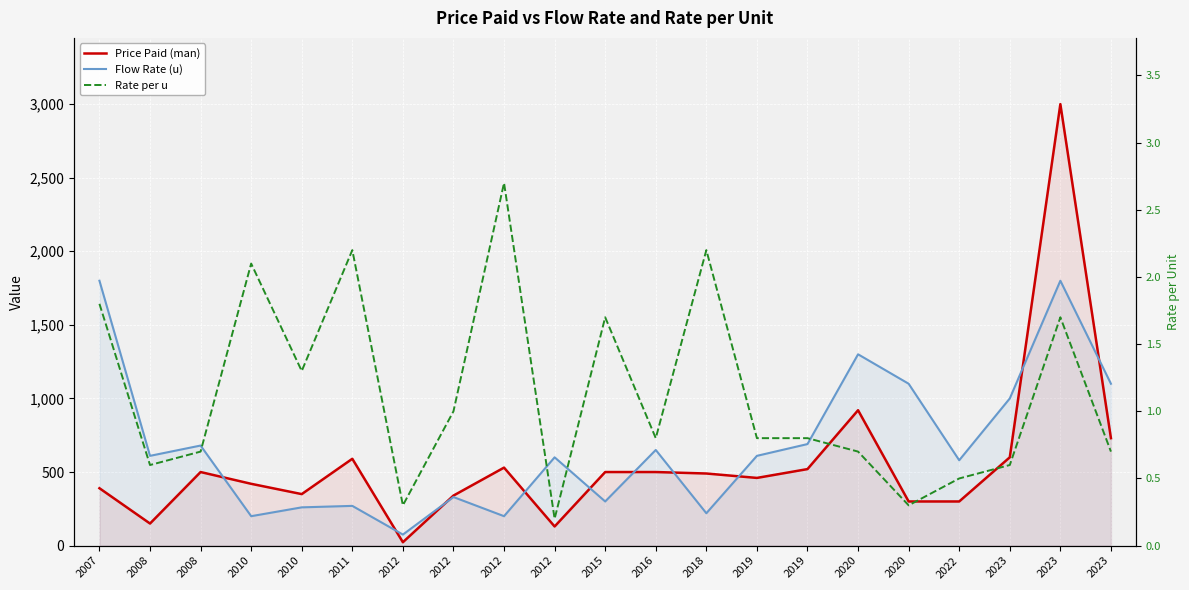

Reading left to right, list all the values displayed in this chart.

Price Paid (man): 2007=390.0	2008=150.0	2008=500.0	2010=420.0	2010=350.0	2011=590.0	2012=23.0	2012=340.0	2012=530.0	2012=130.0	2015=500.0	2016=500.0	2018=490.0	2019=460.0	2019=520.0	2020=920.0	2020=300.0	2022=300.0	2023=600.0	2023=3000.0	2023=730.0
Flow Rate (u): 2007=1800.0	2008=610.0	2008=680.0	2010=200.0	2010=260.0	2011=270.0	2012=75.0	2012=330.0	2012=200.0	2012=600.0	2015=300.0	2016=650.0	2018=220.0	2019=610.0	2019=690.0	2020=1300.0	2020=1100.0	2022=580.0	2023=1000.0	2023=1800.0	2023=1100.0
Rate per u: 2007=1.8	2008=0.6	2008=0.7	2010=2.1	2010=1.3	2011=2.2	2012=0.3	2012=1.0	2012=2.7	2012=0.2	2015=1.7	2016=0.8	2018=2.2	2019=0.8	2019=0.8	2020=0.7	2020=0.3	2022=0.5	2023=0.6	2023=1.7	2023=0.7